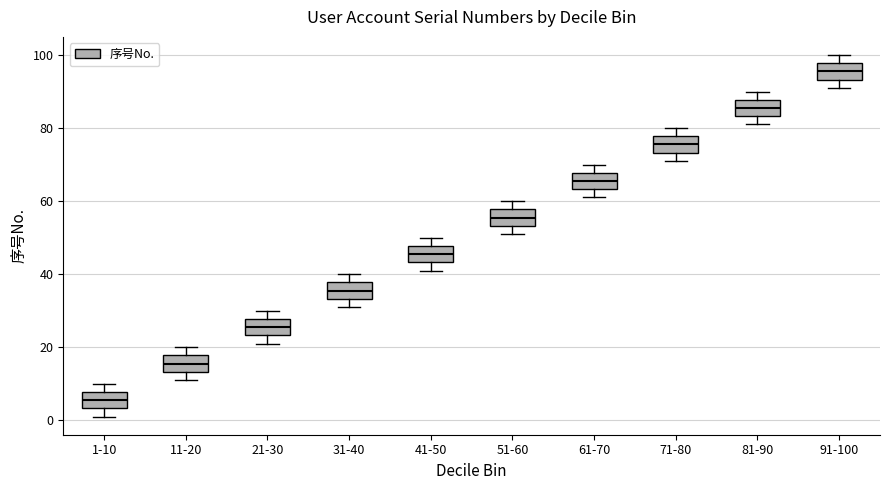

Where is the upper edge of the box for 81-90 on the y-axis? The values are not printed on the chart, so give them approximately, as read against the axis.

88